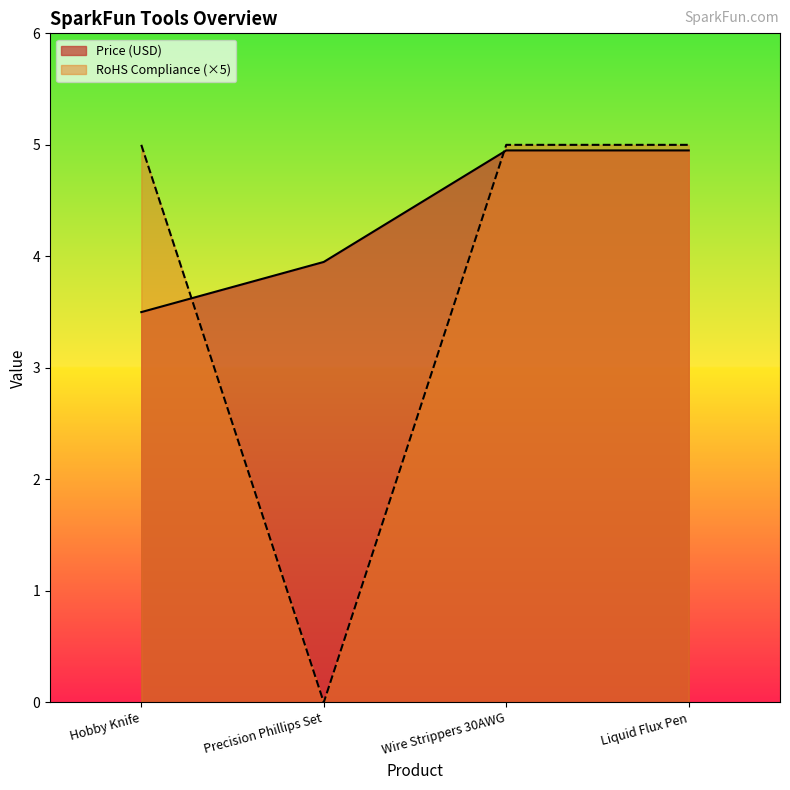

True or false: Price (USD) has more than 1 interior local peaks.

False